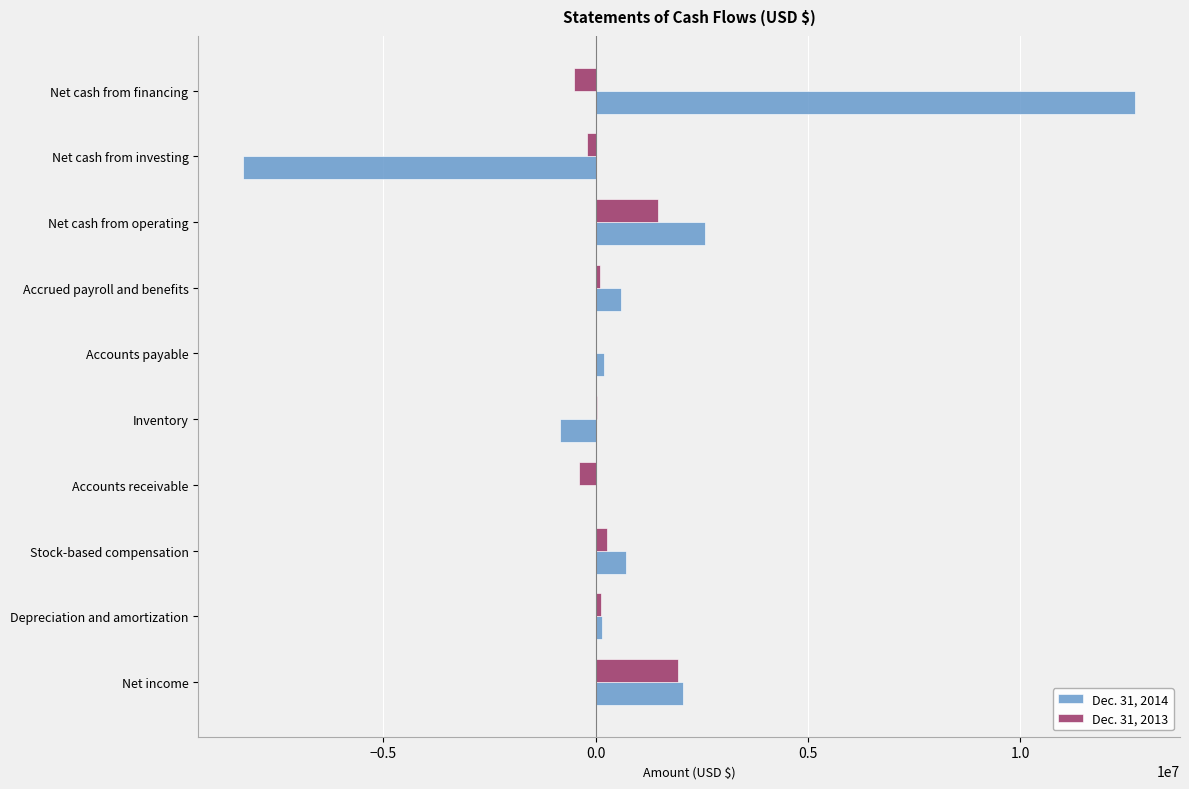

True or false: Dec. 31, 2014 has a value of -11603846 at Net cash from investing.

False